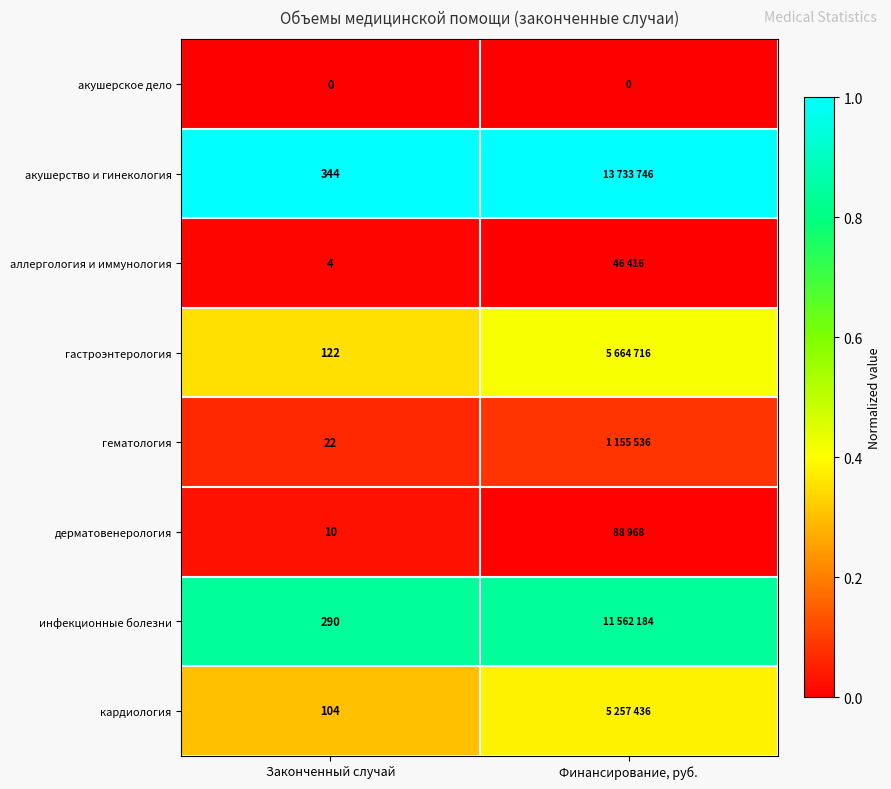

Rank the series at Законченный случай from highest to lowest value.

акушерство и гинекология, инфекционные болезни, гастроэнтерология, кардиология, гематология, дерматовенерология, аллергология и иммунология, акушерское дело